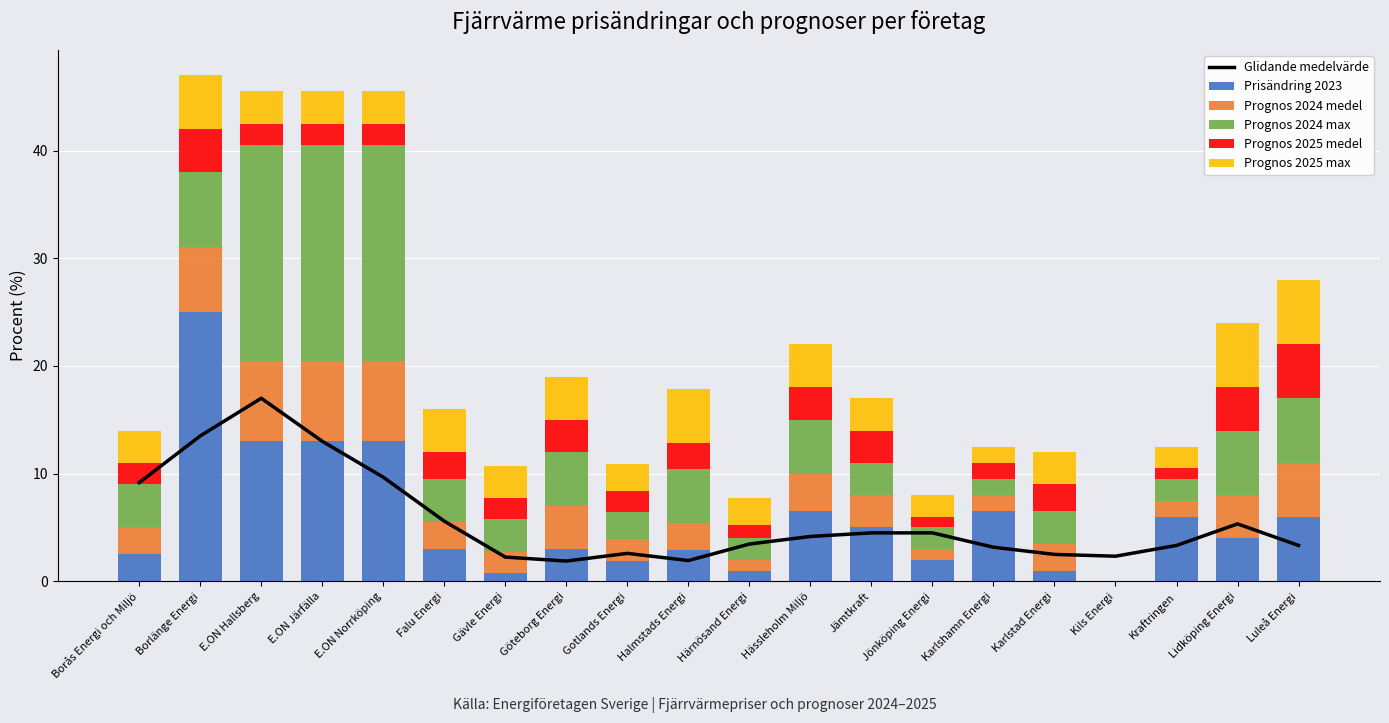

What is the average value of the Prognos 2025 medel series?

2.3